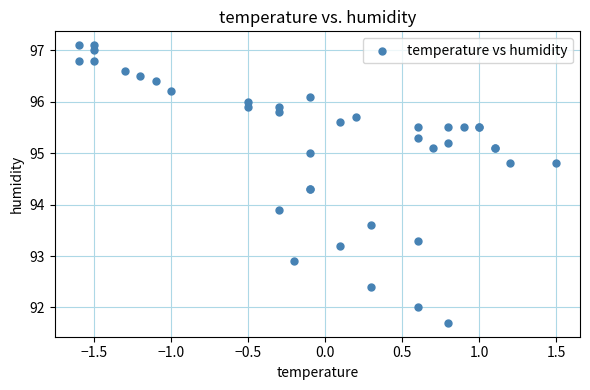

What Y value in the scatter plot is closest to 94?

93.9